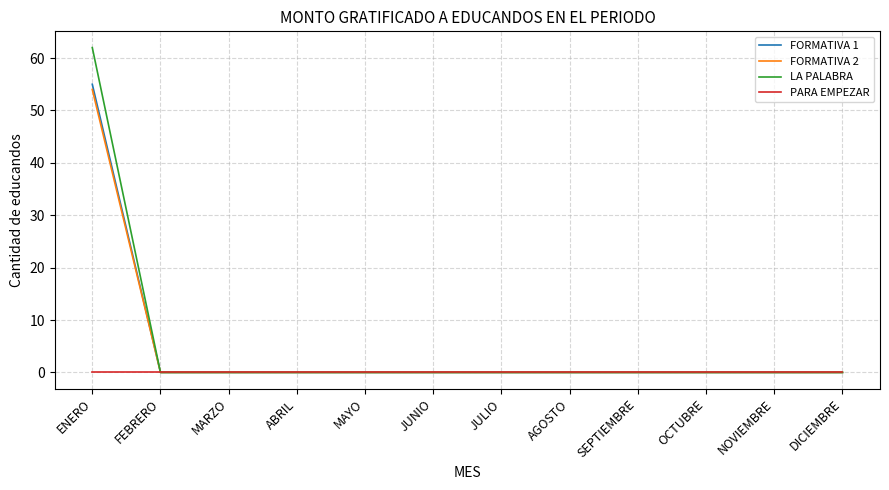

What is the difference between the maximum and second lowest values in the LA PALABRA series?

62